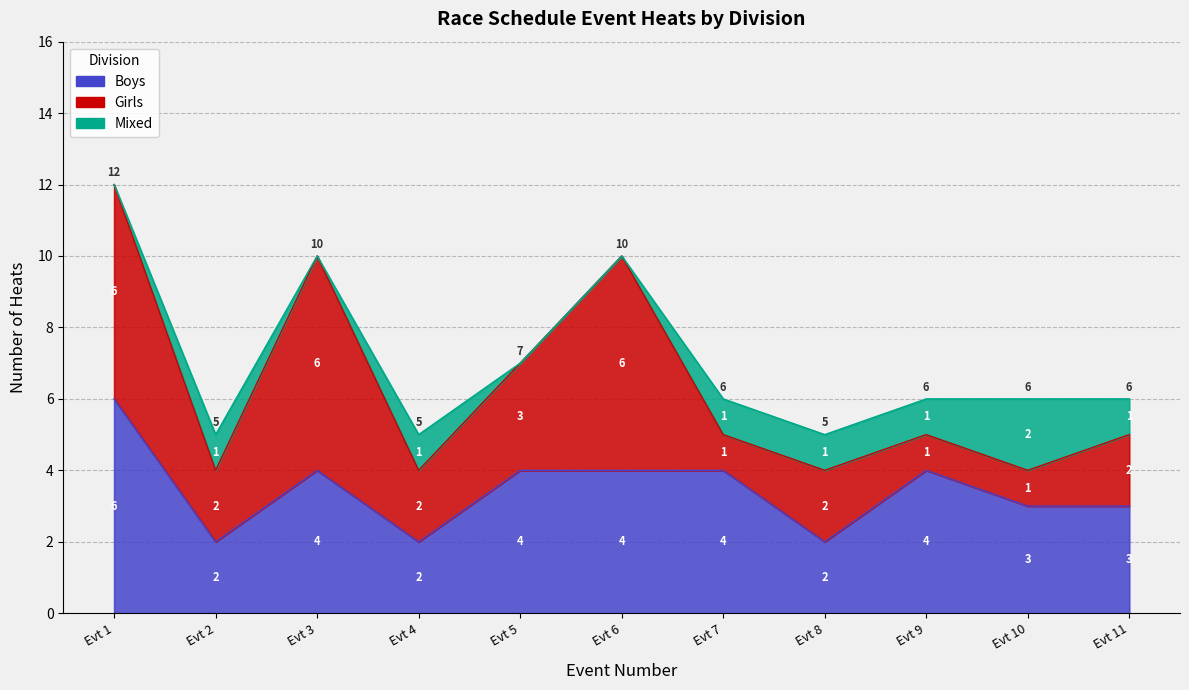

Reading left to right, what are all the values shown in this chart?

Boys: 6	2	4	2	4	4	4	2	4	3	3
Girls: 6	2	6	2	3	6	1	2	1	1	2
Mixed: 0	1	0	1	0	0	1	1	1	2	1